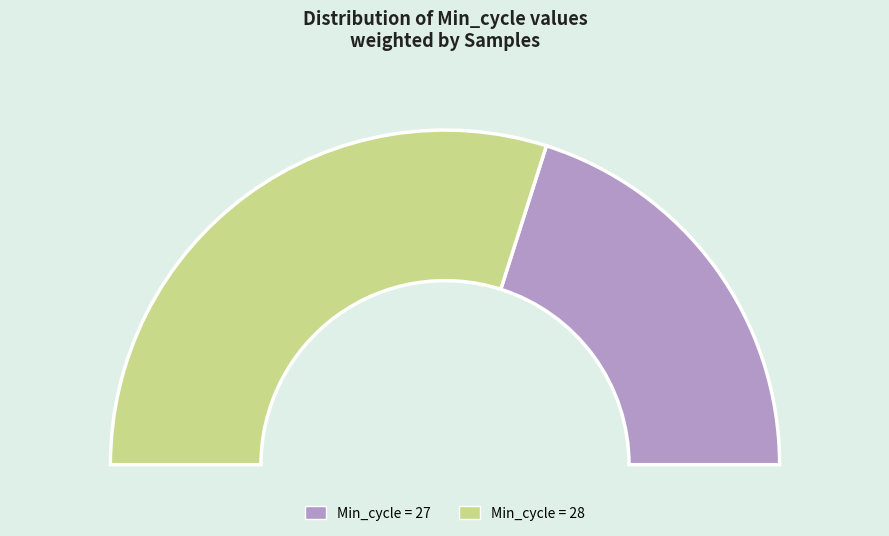

Does 27 account for over 50% of the chart?

No